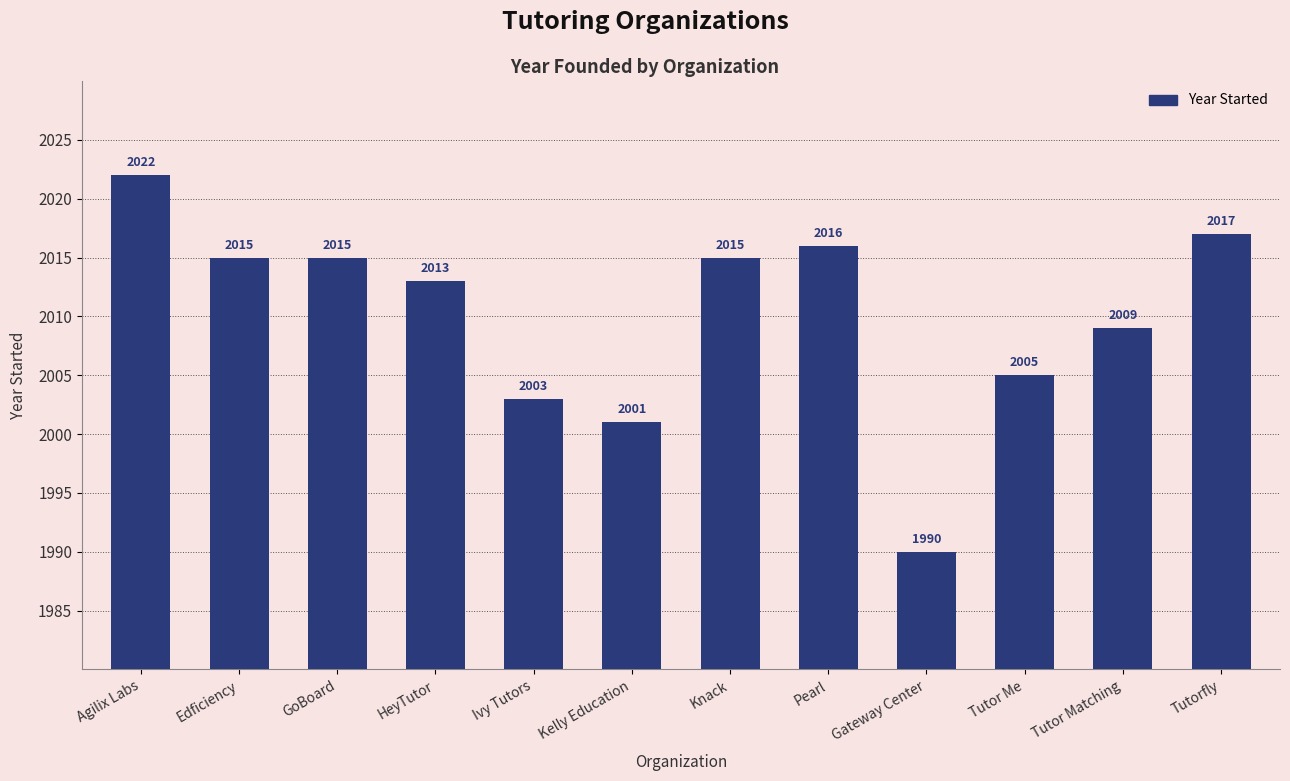

Reading left to right, list all the values displayed in this chart.

2022	2015	2015	2013	2003	2001	2015	2016	1990	2005	2009	2017